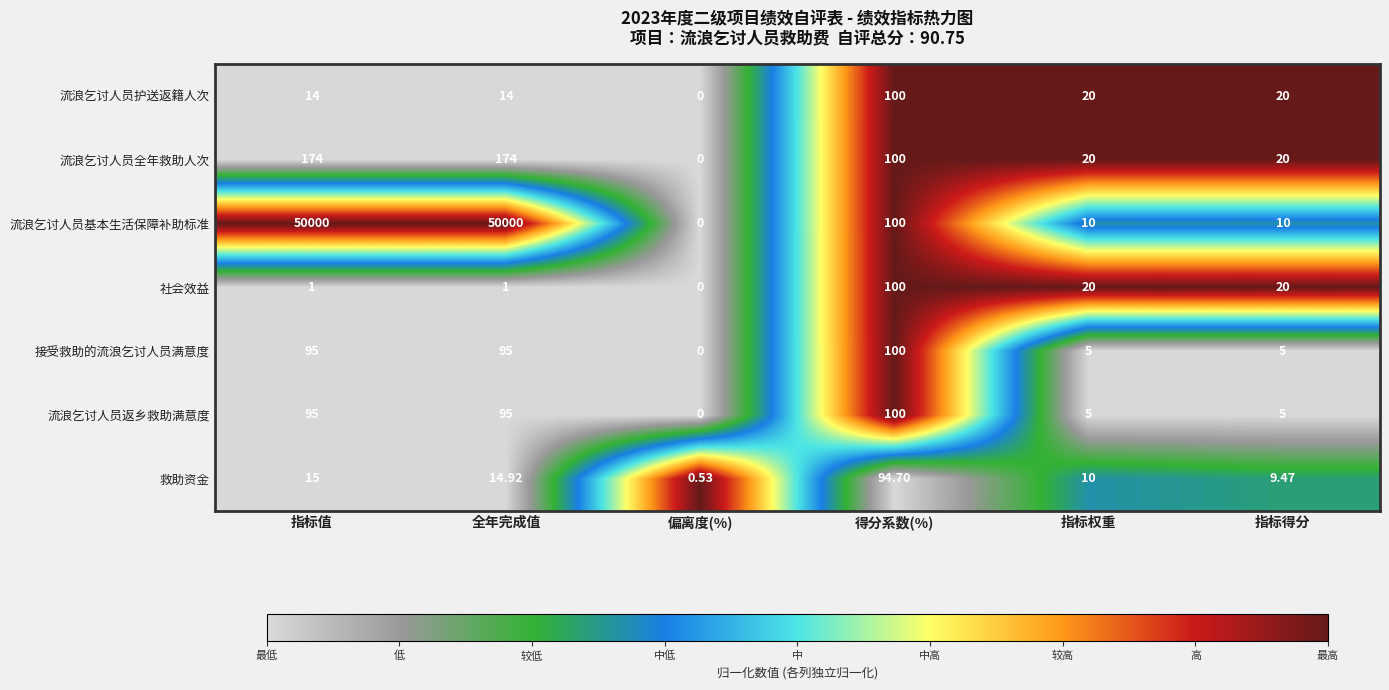

At how many categories does at least one series exceed 0?

6